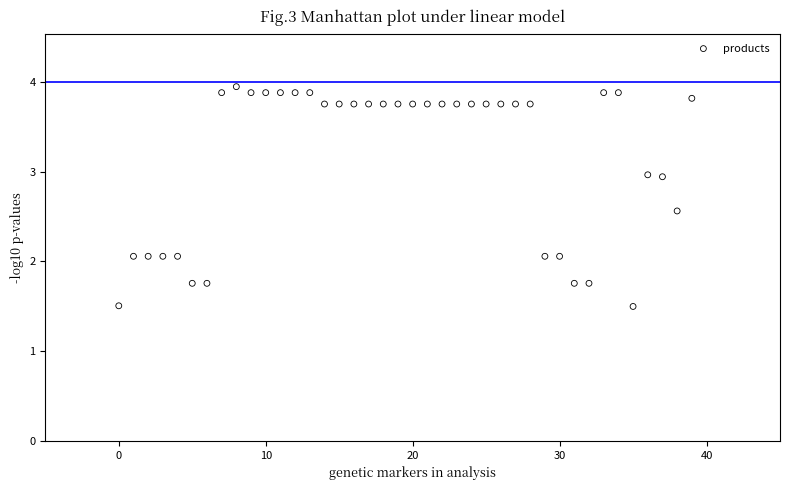

What is the range of Y values (max minus min)?

2.4